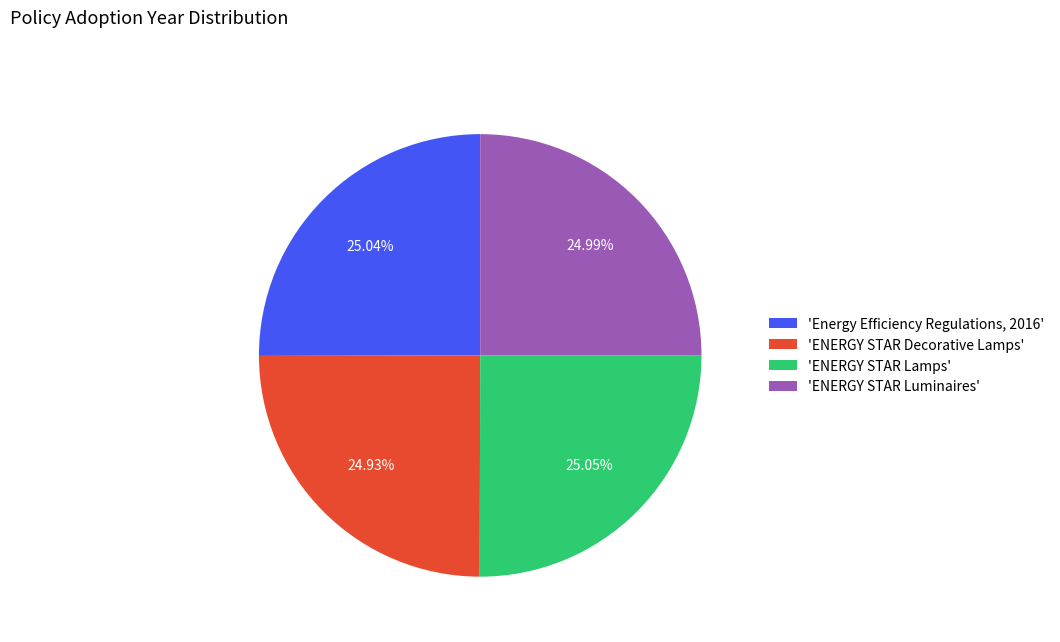

Rank the categories by value from lowest to highest.

'ENERGY STAR Decorative Lamps', 'ENERGY STAR Luminaires', 'Energy Efficiency Regulations, 2016', 'ENERGY STAR Lamps'